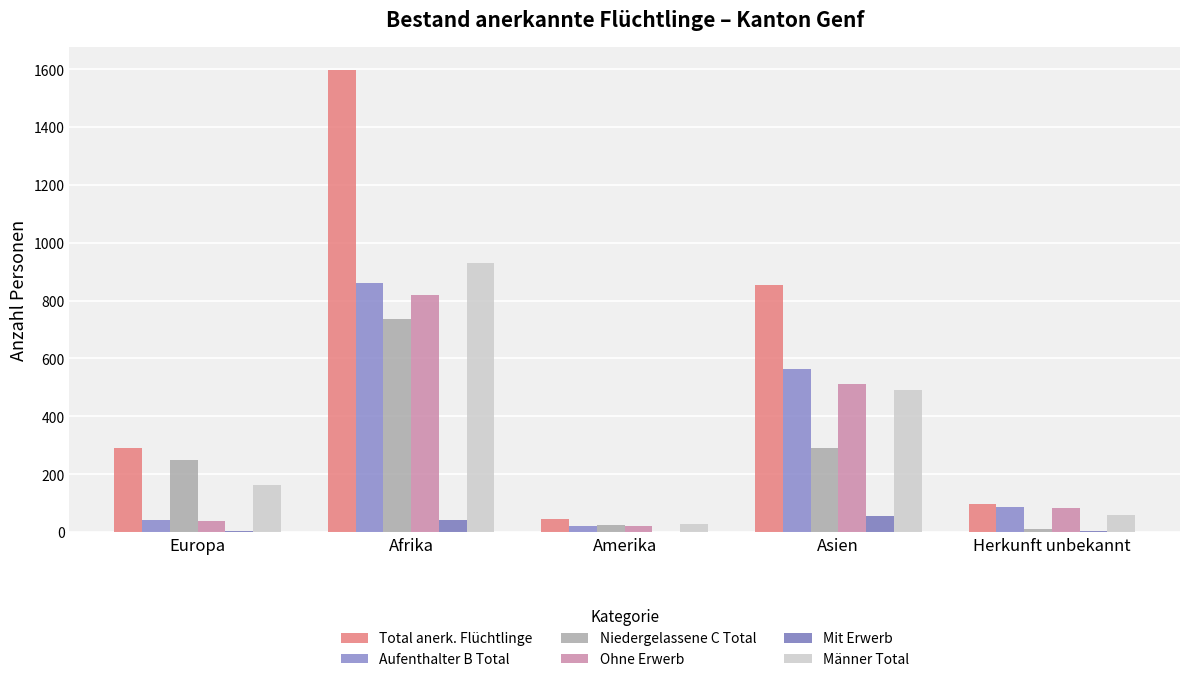

What is the difference between the maximum and minimum values in the Aufenthalter B Total series?

840